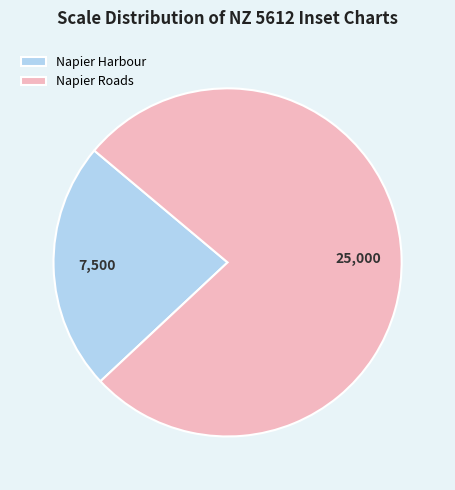

Which slice represents more than half of the pie?

Napier Roads